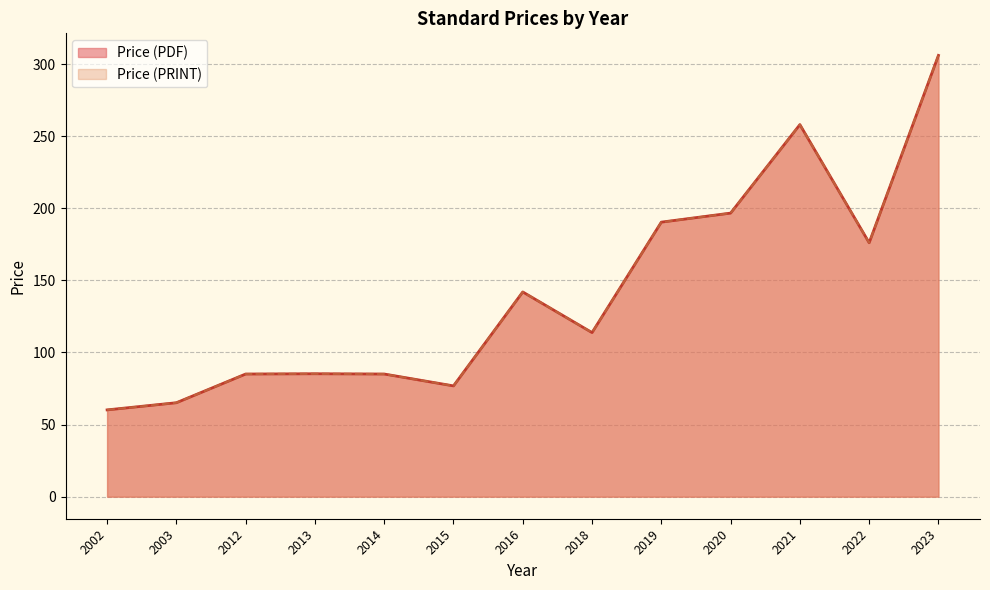

What are all the series names shown in the legend?

Price (PDF), Price (PRINT)